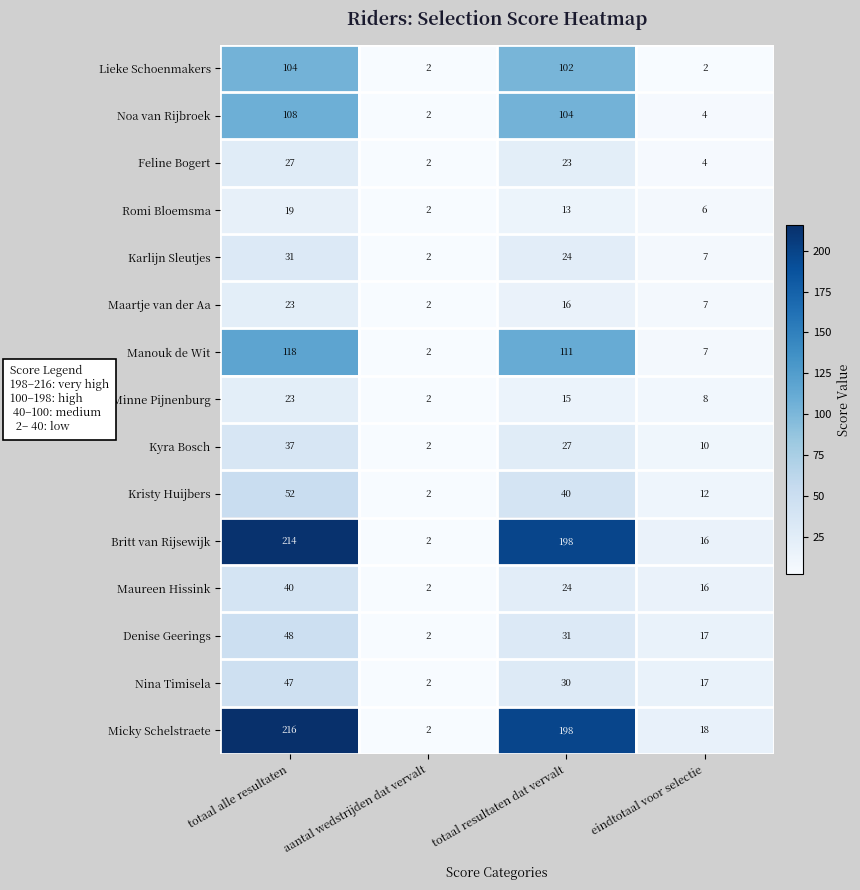

Is it true that Maureen Hissink equals 3 at aantal wedstrijden dat vervalt?

False